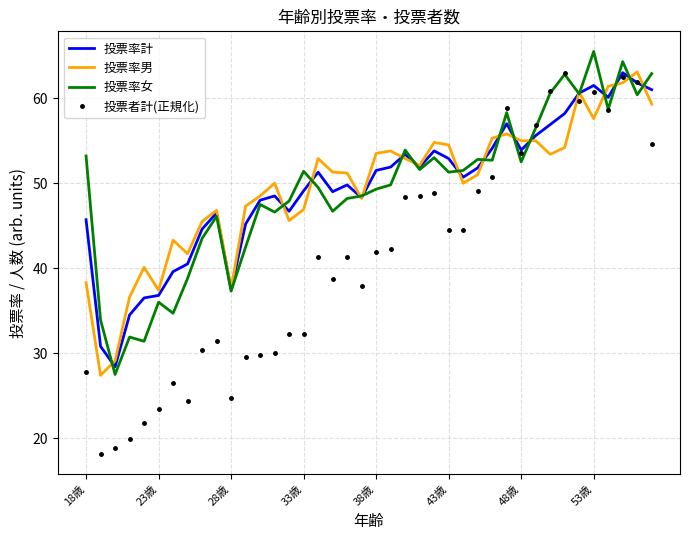

Which series has the largest range (max minus min)?

投票者計(正規化)